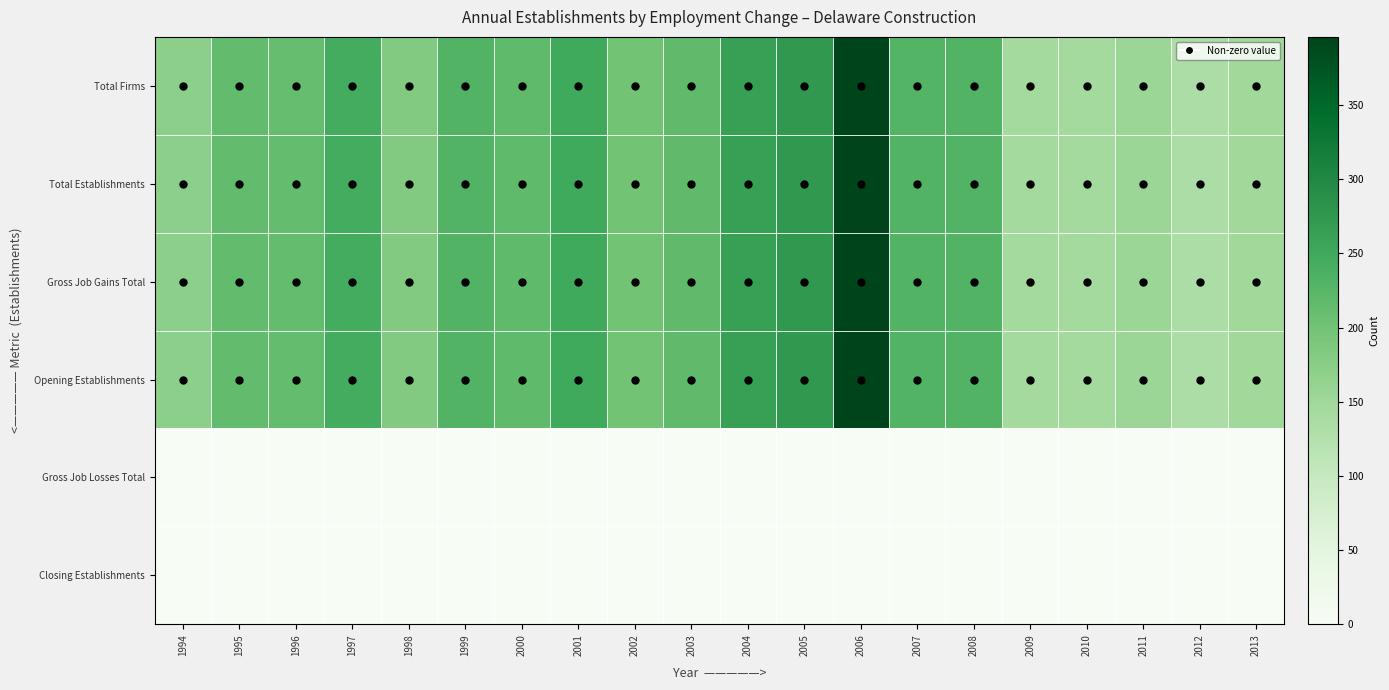

What is the difference between the highest and lowest values at 2000?

217